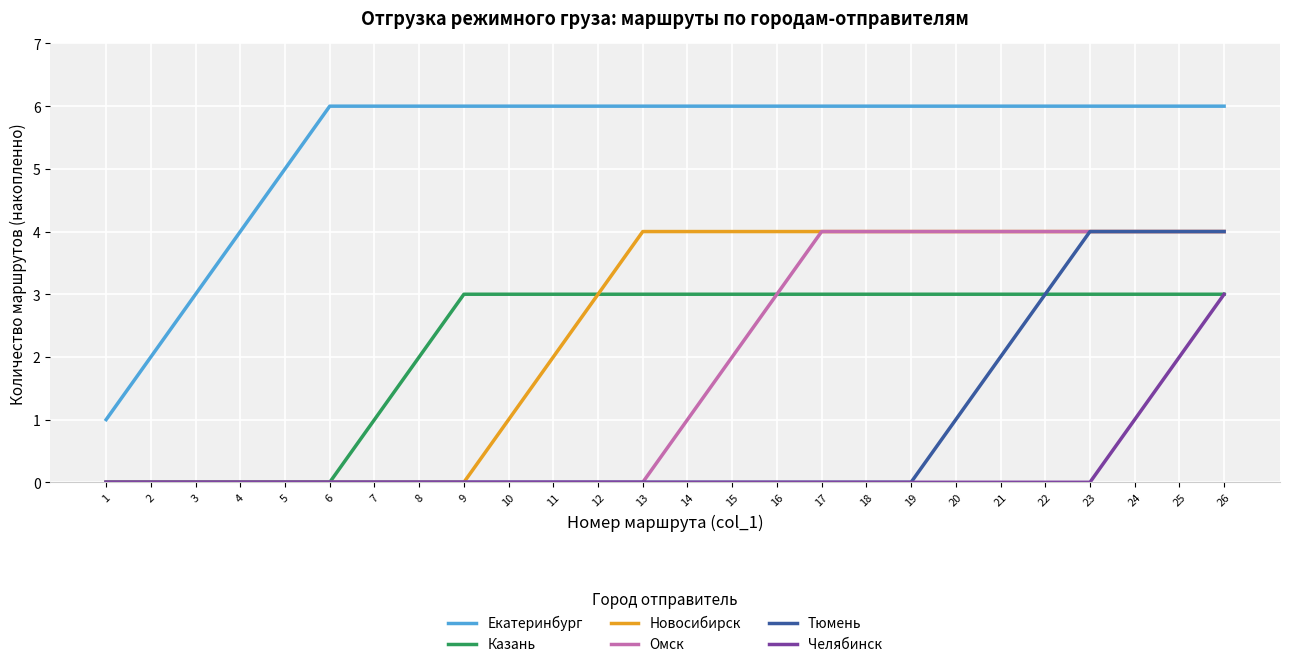

Where is Челябинск nearest to the value 1?

24